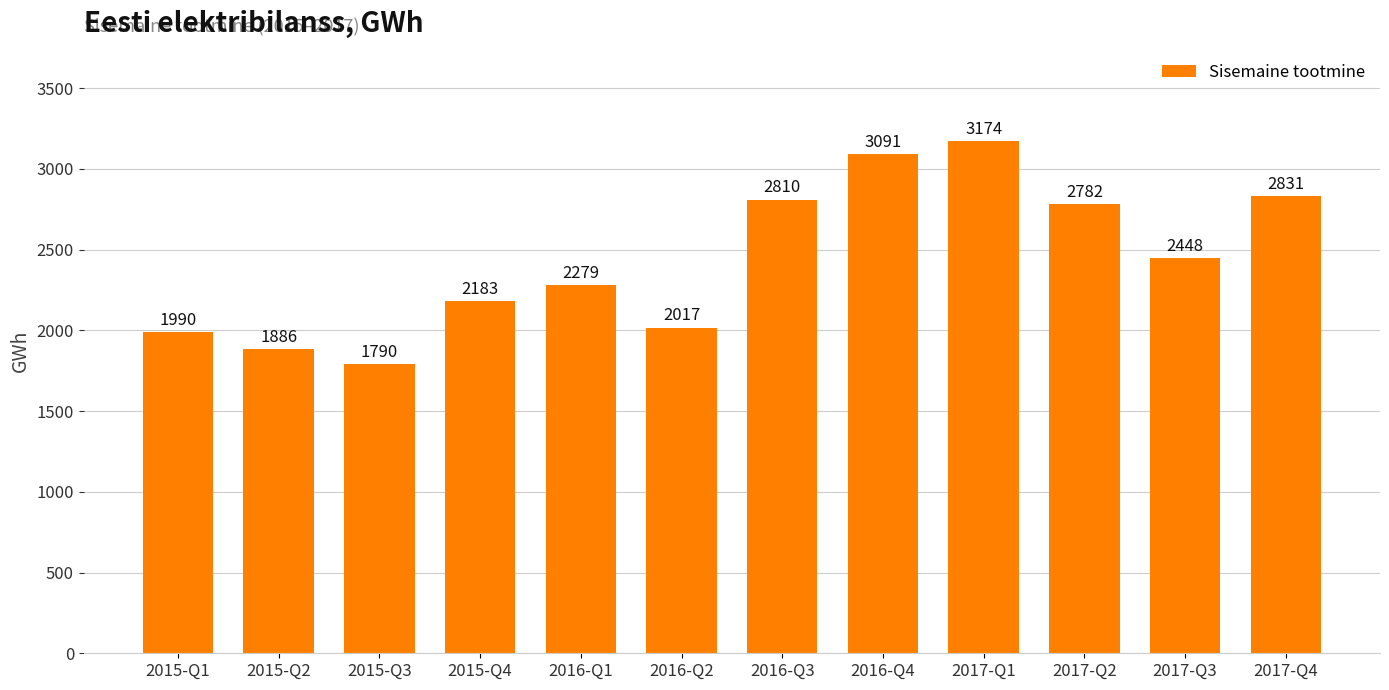

What is the label of the 6th bar from the right?

2016-Q3